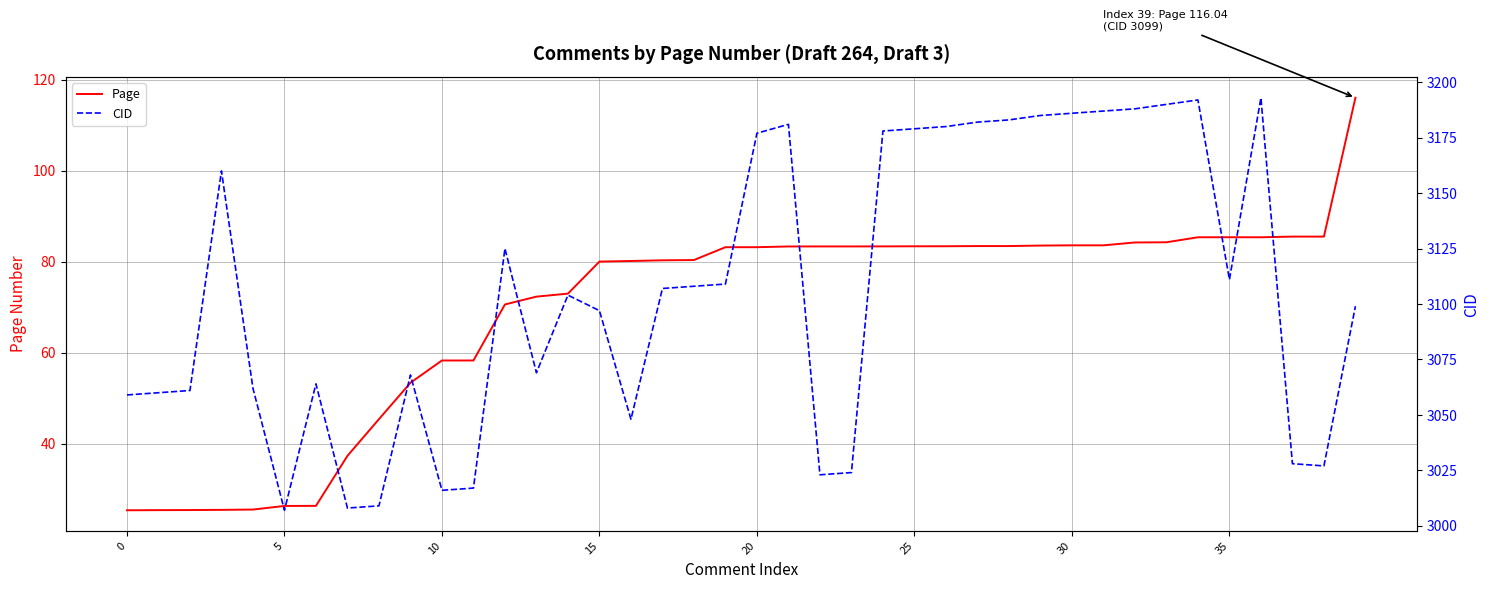

True or false: CID and Page cross at least once.

False